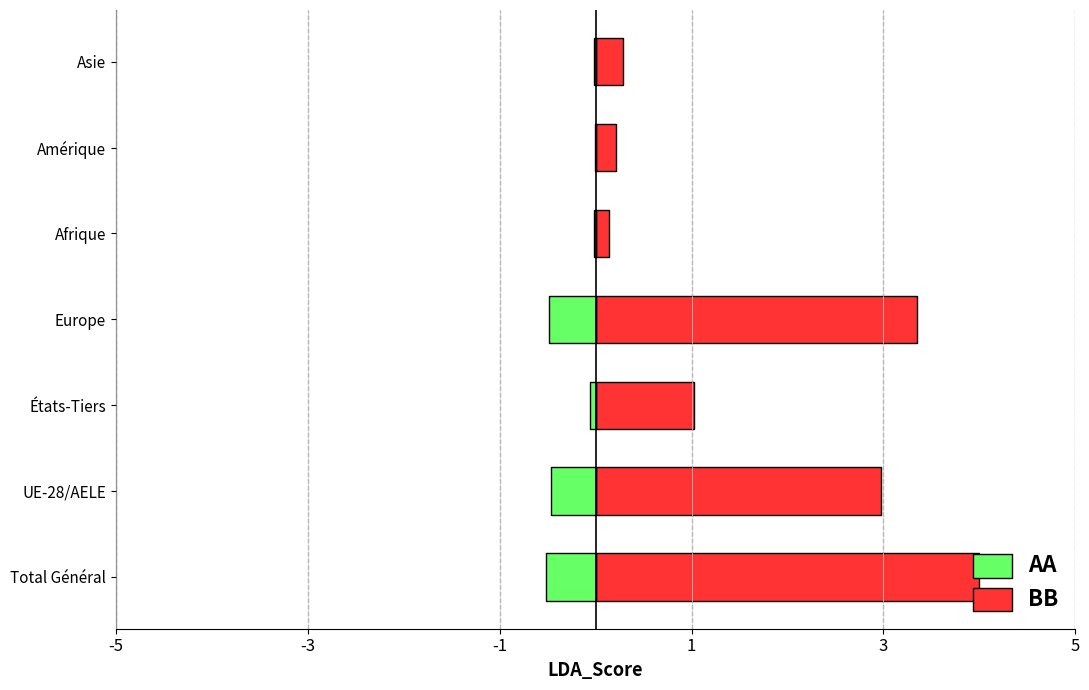

How many bars are there in total?

14